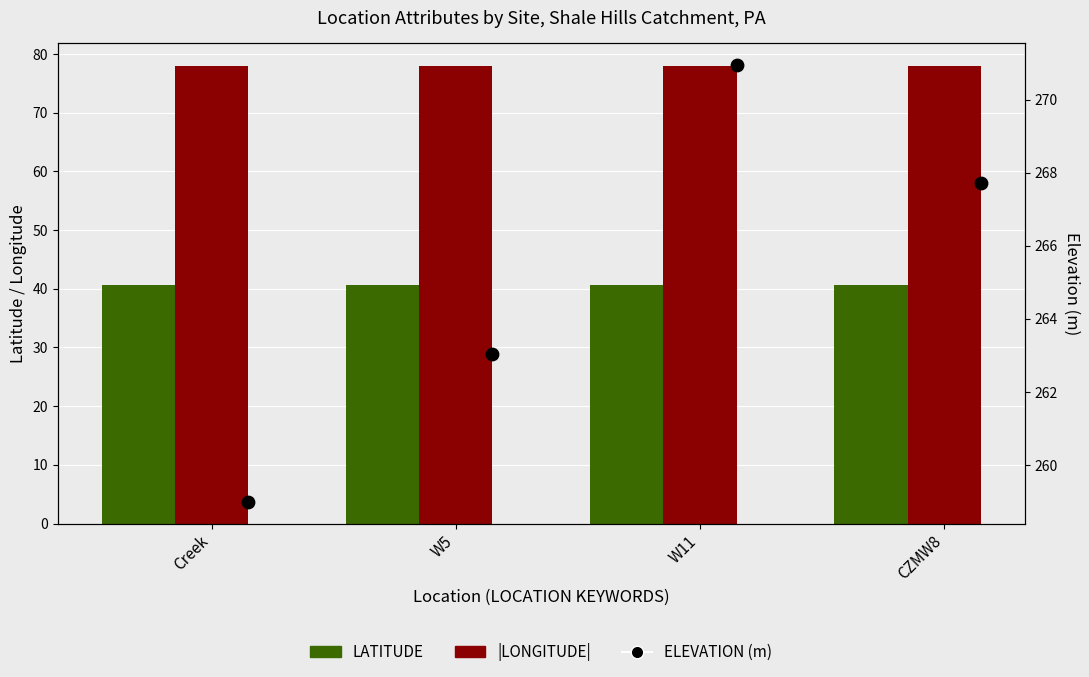

Which series has the widest spread of Y values?

ELEVATION (m)